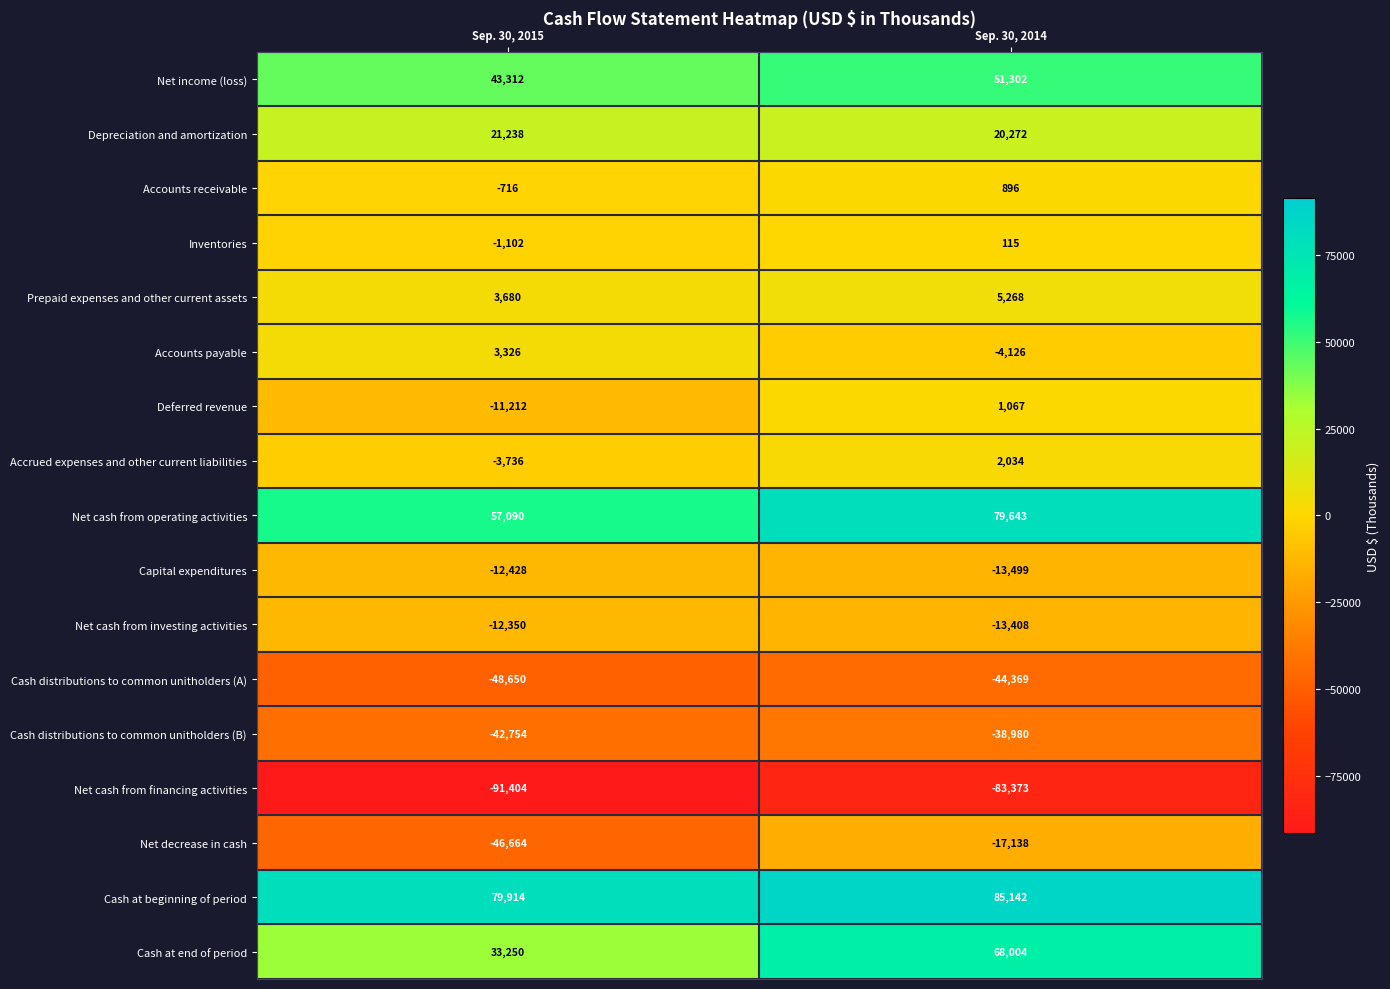

What is the sum of the Net decrease in cash values at Sep. 30, 2015 and Sep. 30, 2014?

-63802